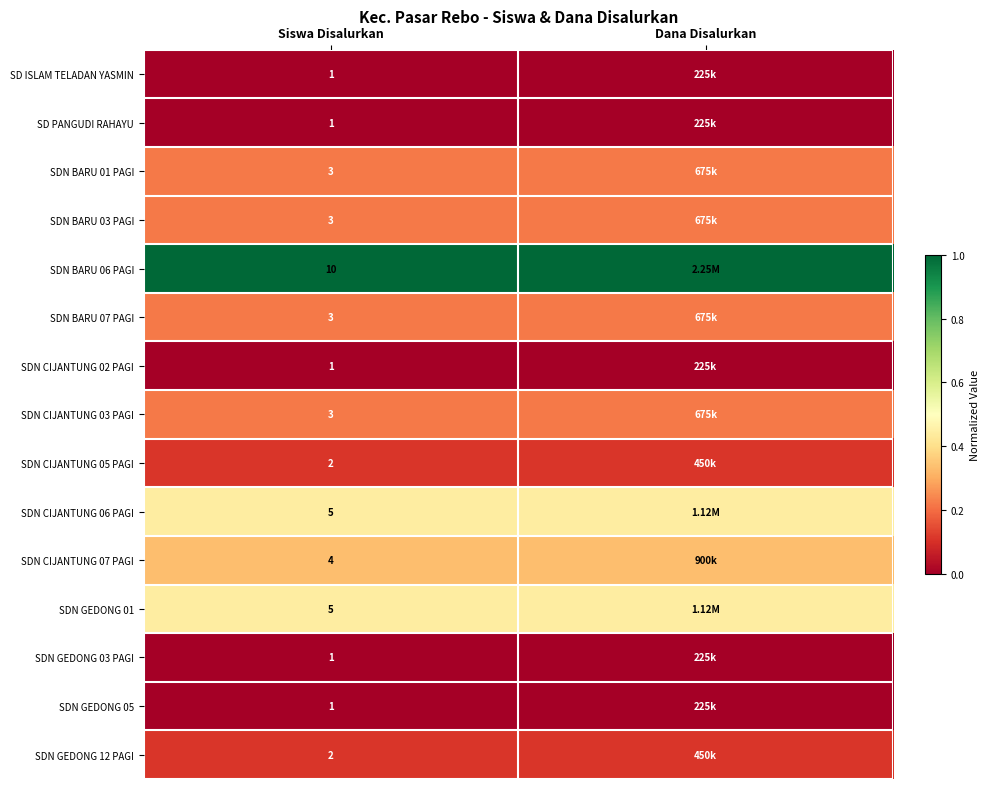

The value of SDN CIJANTUNG 07 PAGI at Dana Disalurkan is 0.2. True or false?

False